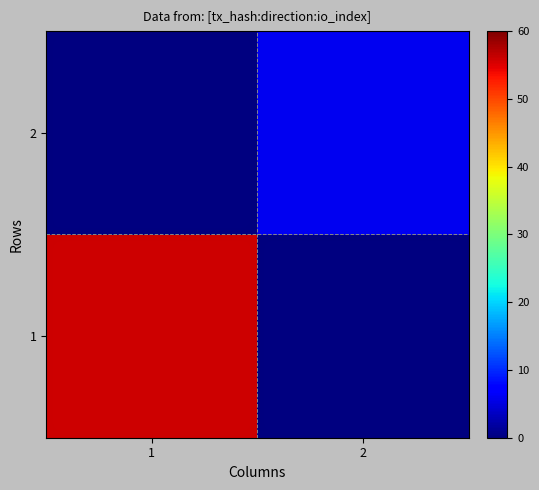

At how many categories does at least one series exceed 49?

1